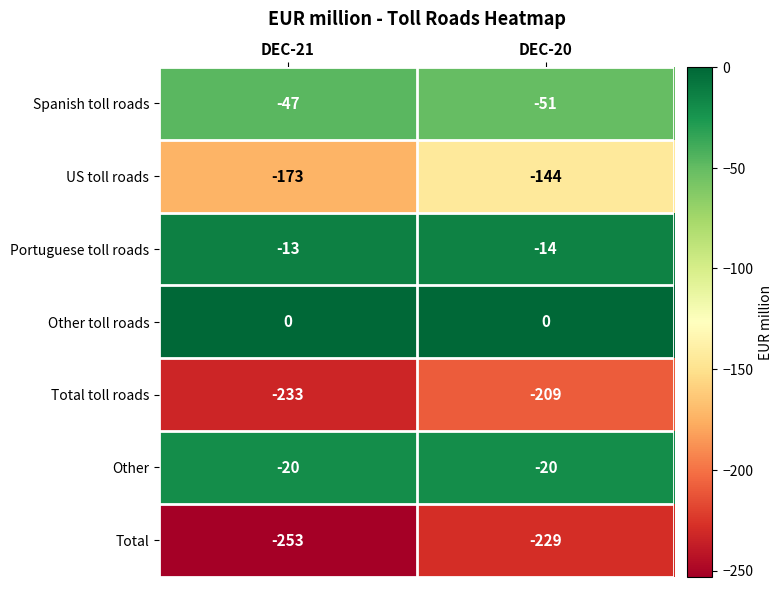

What is the total value across all series at DEC-20?

-667